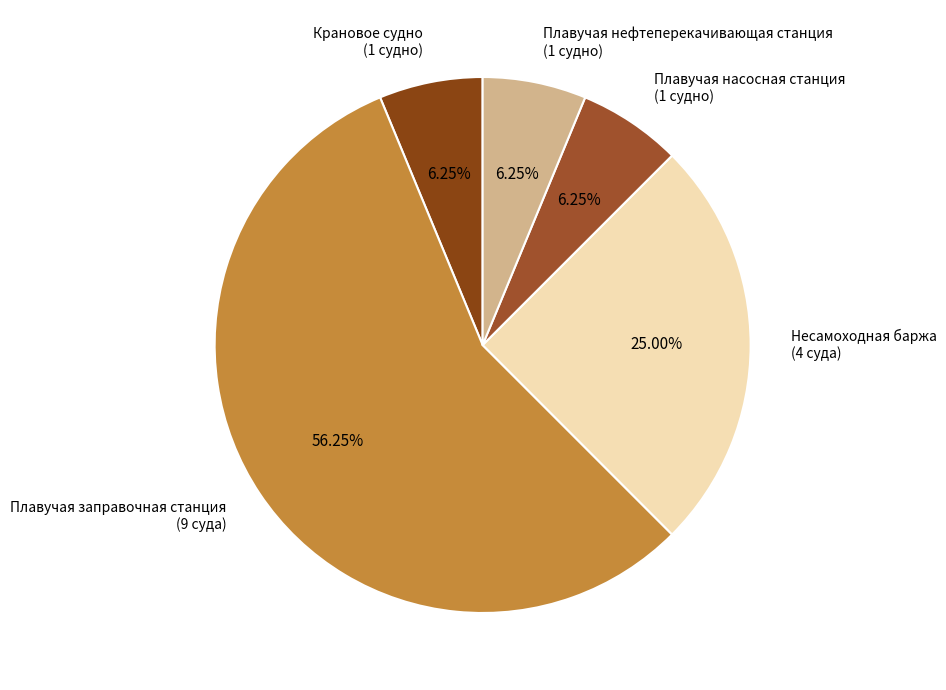

Combined, do Плавучая заправочная станция (9 суда) and Плавучая нефтеперекачивающая станция (1 судно) account for over 50%?

Yes